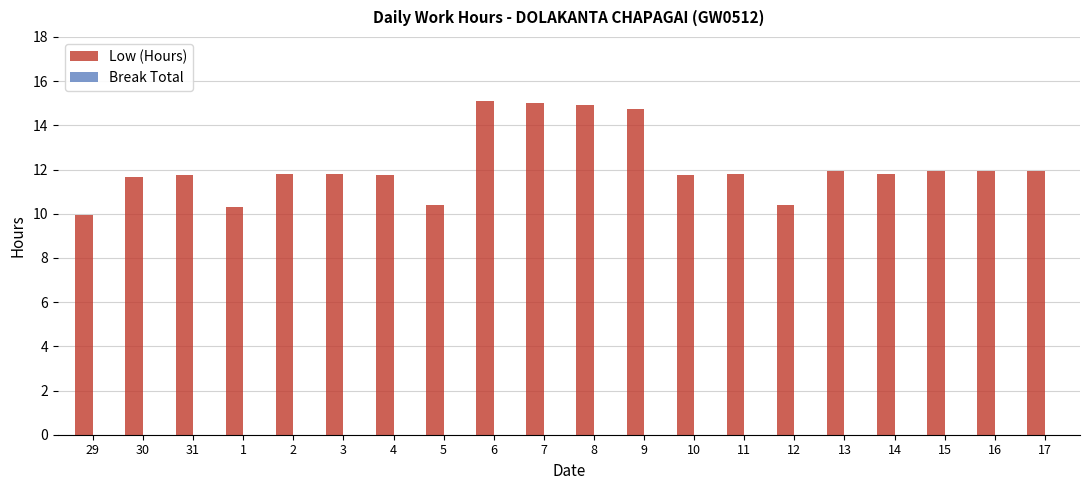

Between 17 and 6, which is larger?

6